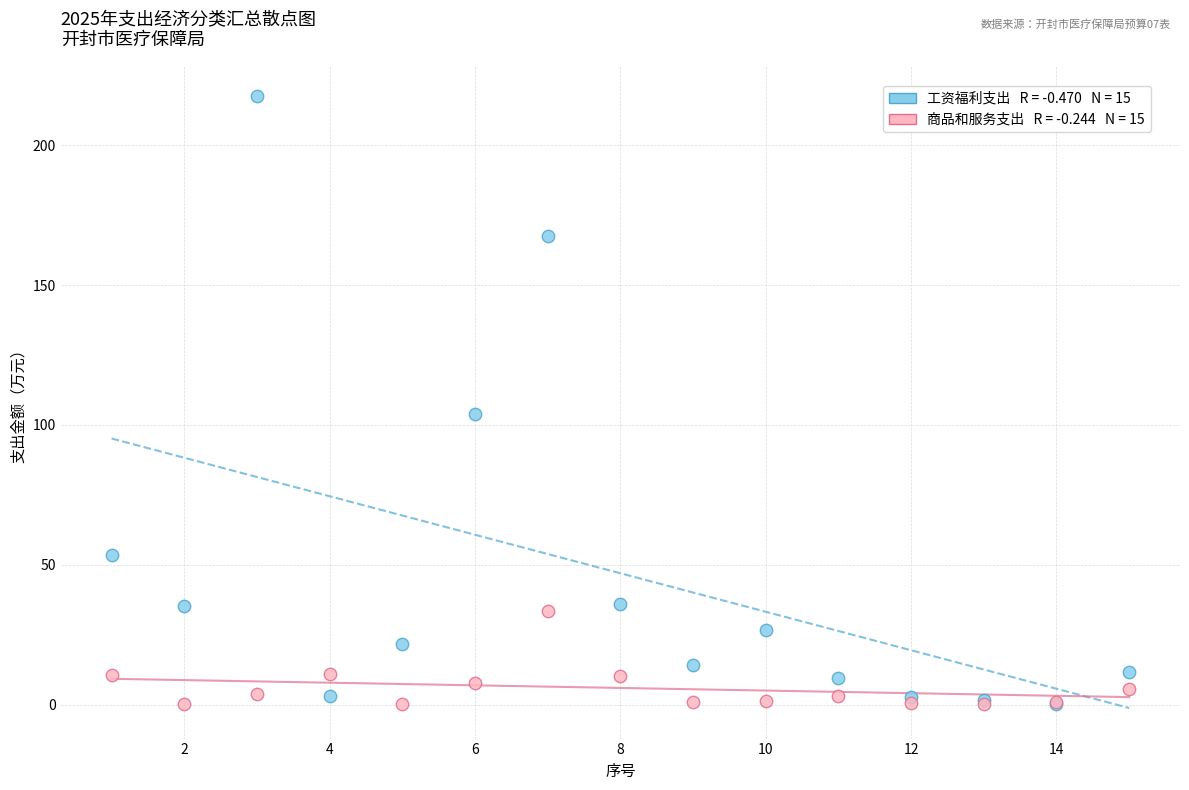

Across all series, what Y value is closest to 108?

103.7